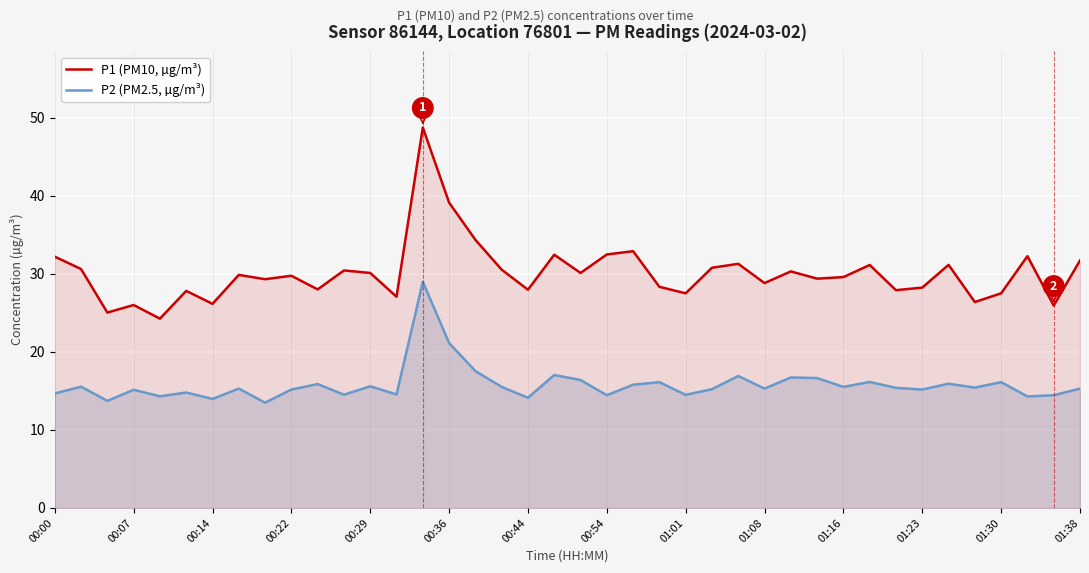

True or false: P2 (PM2.5, µg/m³) has a value of 28.1 at 01:16.

False